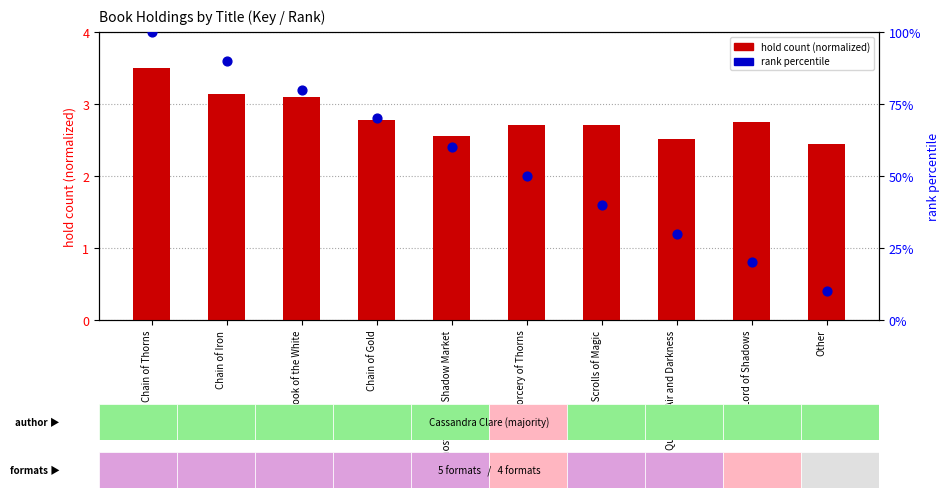

Which series reaches the minimum Y coordinate?

hold count (normalized)